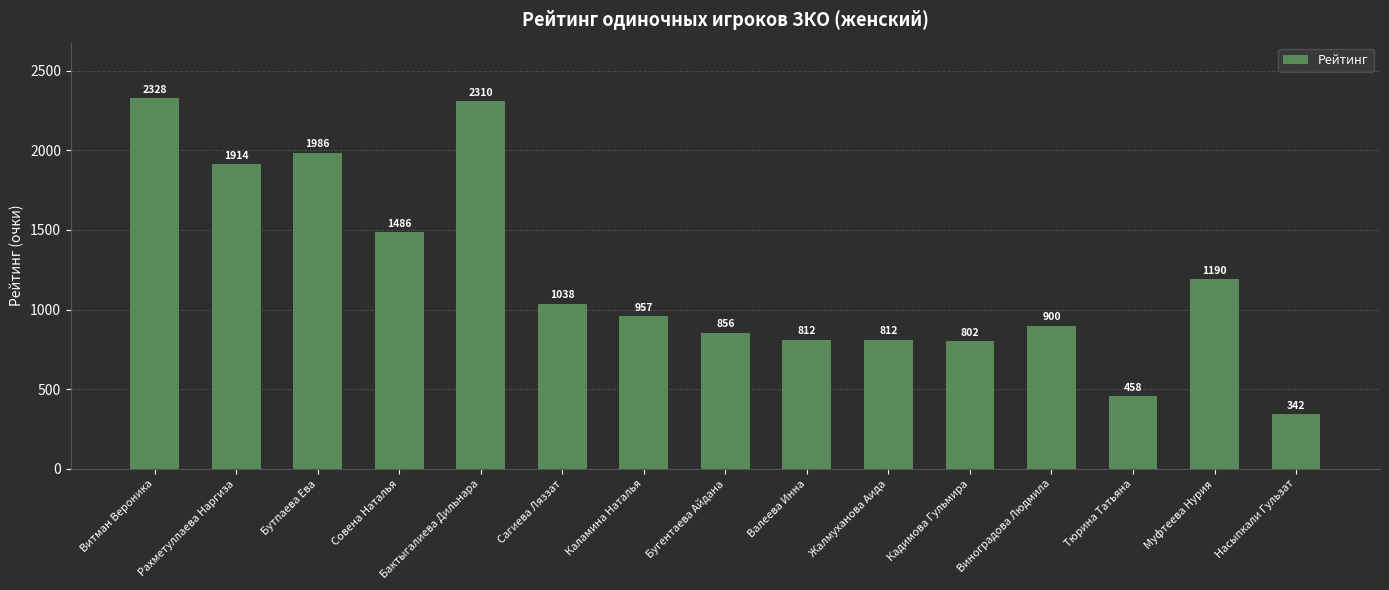

Count the number of categories in the chart.

15